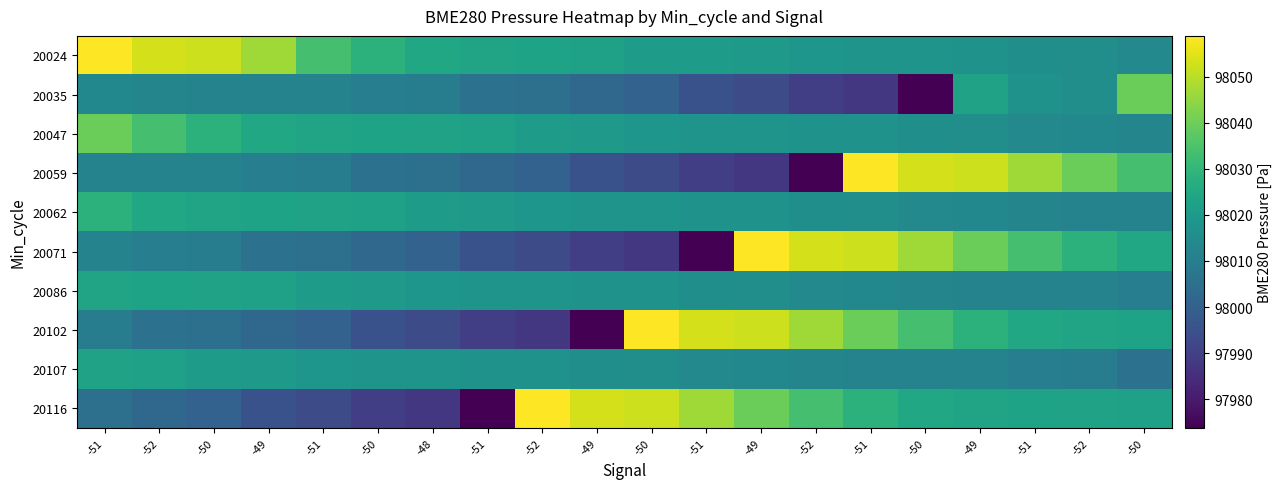

What is the total value across all series at -49?

980161.4